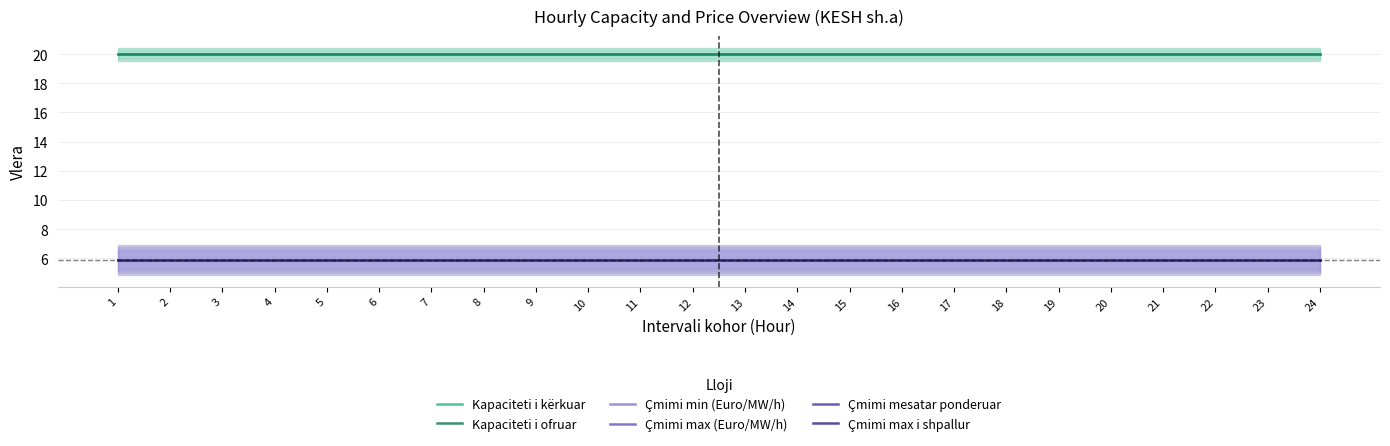

What is the sum of all Çmimi mesatar ponderuar values?

141.6